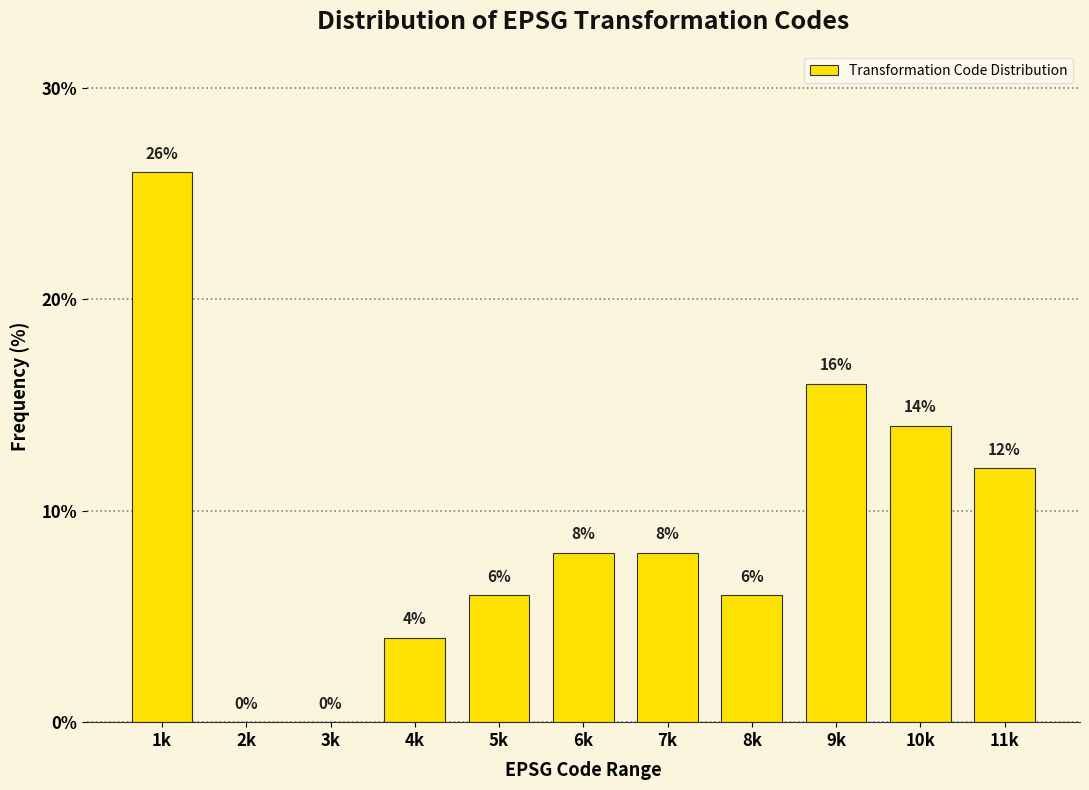

Reading left to right, list all the values displayed in this chart.

1k=26.0	2k=0.0	3k=0.0	4k=4.0	5k=6.0	6k=8.0	7k=8.0	8k=6.0	9k=16.0	10k=14.0	11k=12.0